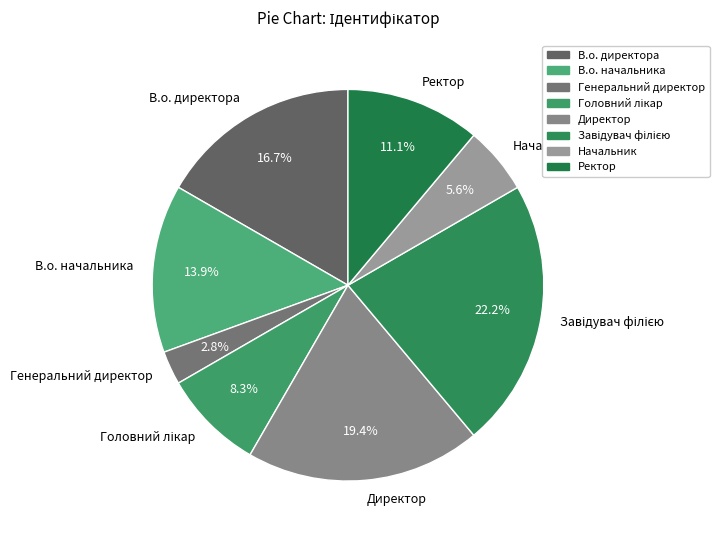

What percentage is NOT represented by В.о. директора?

83.3%